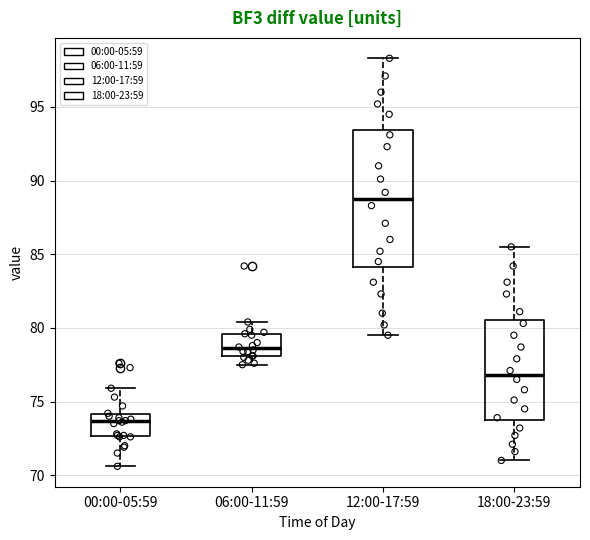

Reading left to right, read every box against the y-axis: the position of its median line, the range the box covers, and the ends of its whiskers. The values are not printed on the chart, so give them approximately, as read against the axis.

00:00-05:59: median 73.5, box 72.5 to 74.0, whiskers 70.5 to 76.0
06:00-11:59: median 78.5, box 78.0 to 79.5, whiskers 77.5 to 80.5
12:00-17:59: median 89.0, box 84.0 to 93.5, whiskers 79.5 to 98.5
18:00-23:59: median 77.0, box 73.5 to 80.5, whiskers 71.0 to 85.5